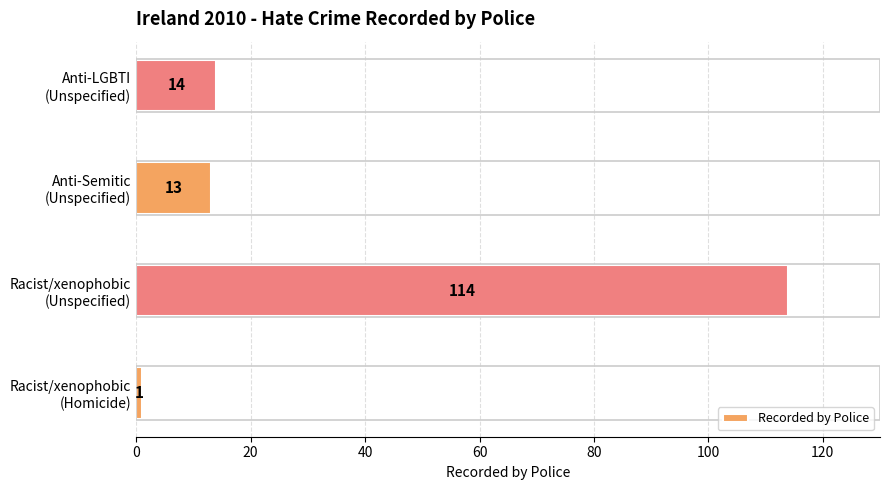

What is the smallest value displayed?

1